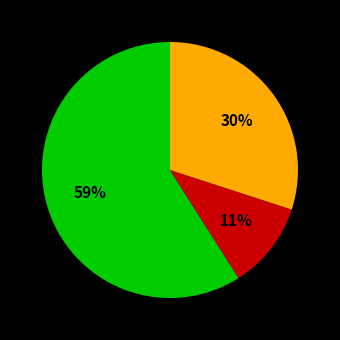

To the nearest percent, what is the difference between the largest and smallest slice percentages?

48%